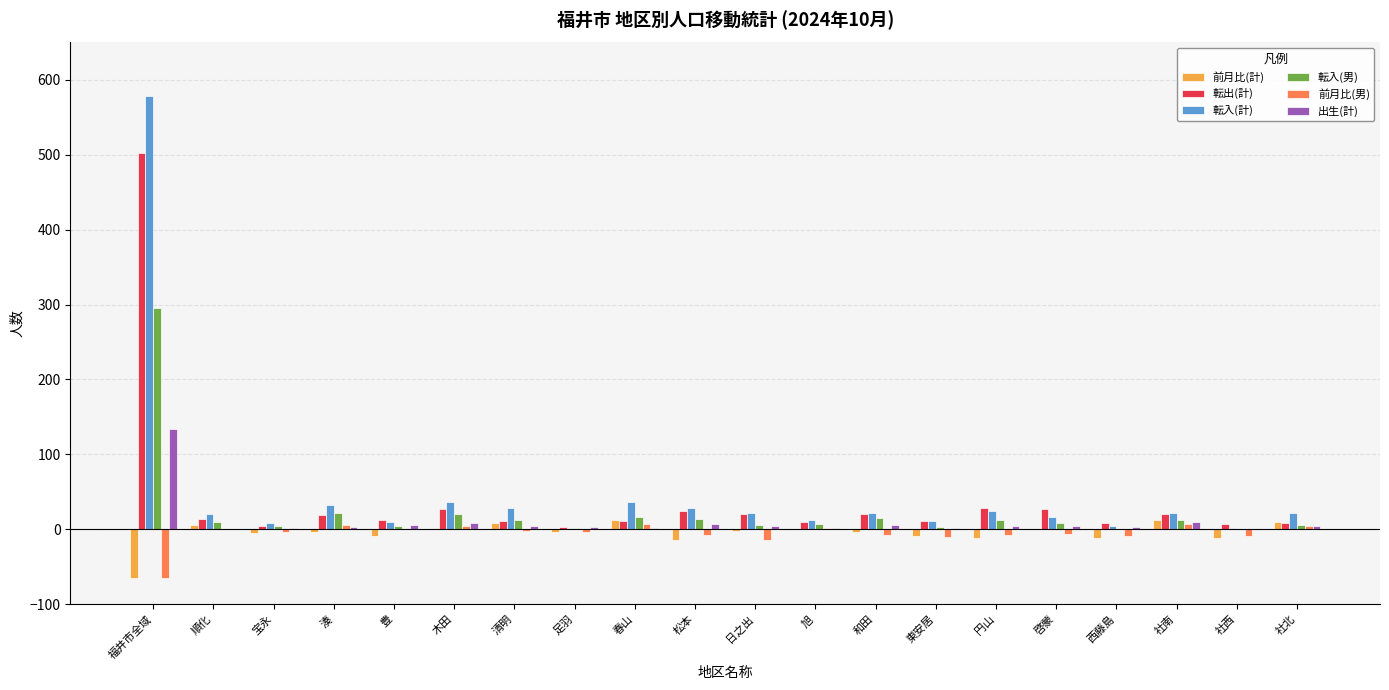

At which category is the sum across all series the highest?

福井市全域